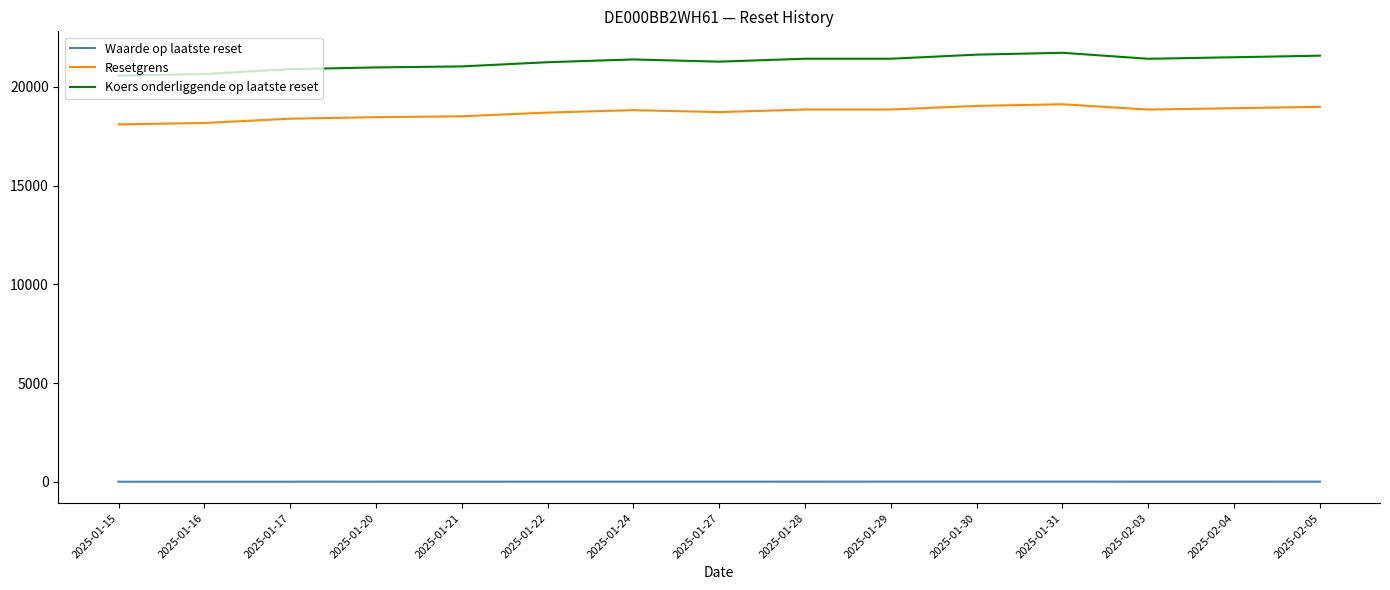

Rank the series at 2025-01-27 from lowest to highest value.

Waarde op laatste reset, Resetgrens, Koers onderliggende op laatste reset